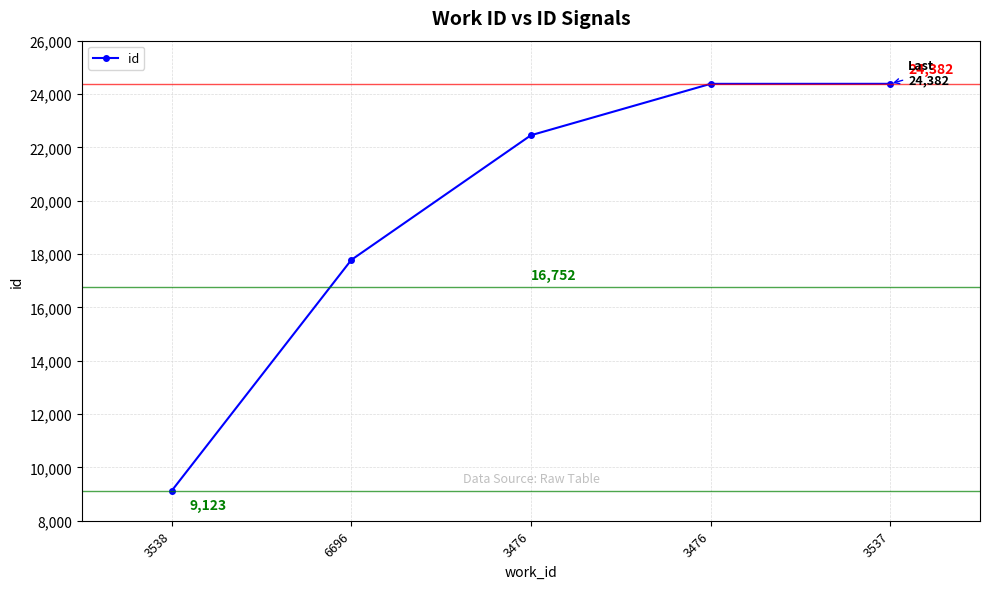

What is the approximate value at 3476, to the nearest 100?

22500